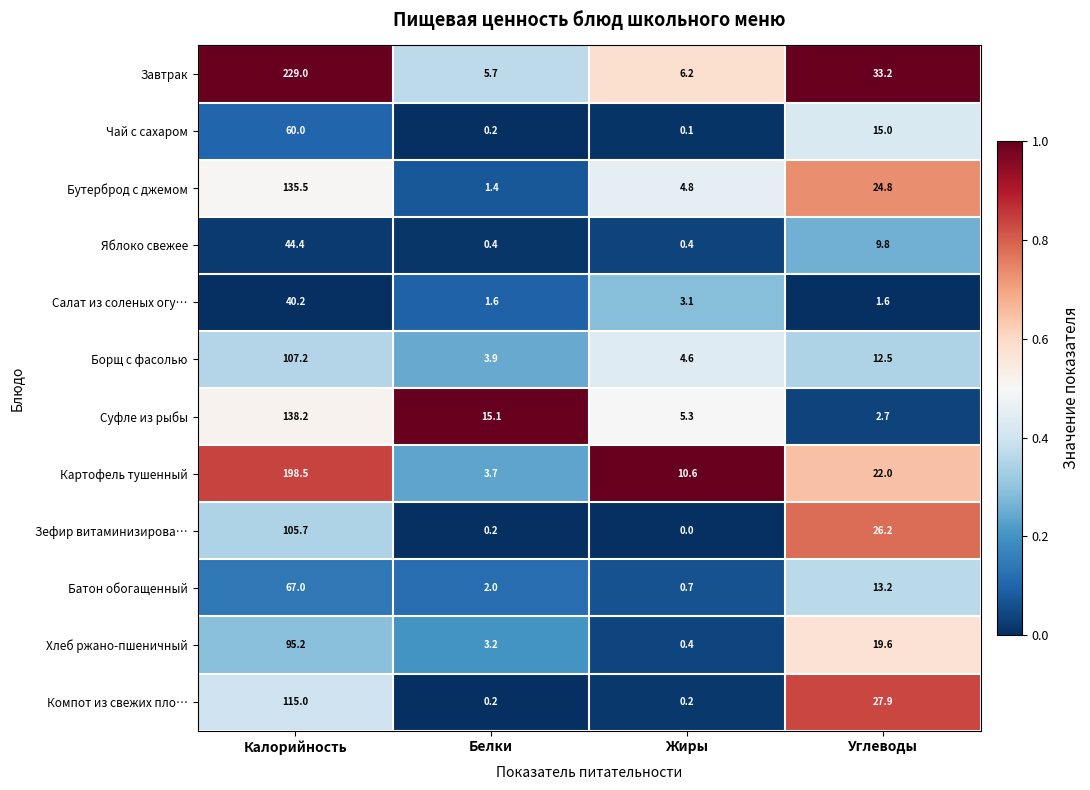

What is the total value across all series at Калорийность?

1335.9